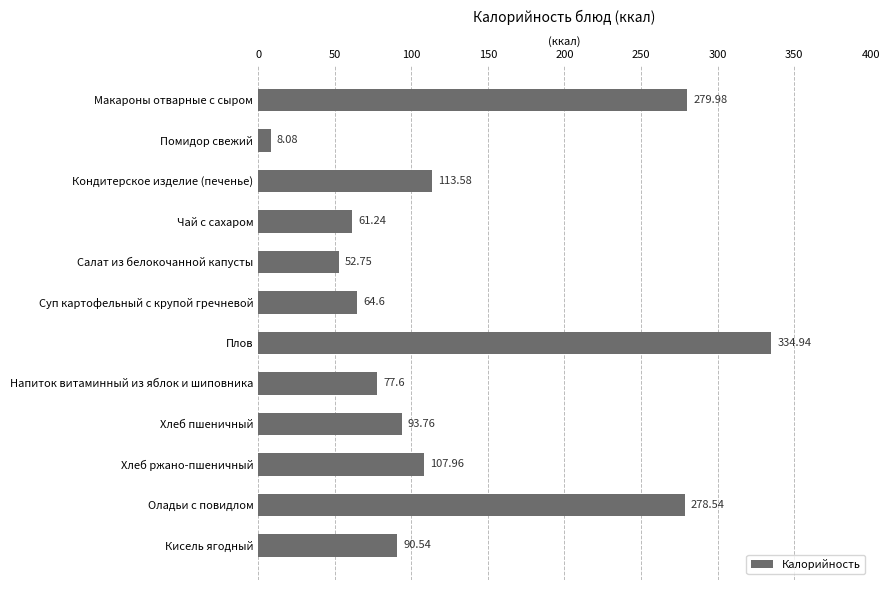

What is the difference between the maximum and minimum values?

326.9